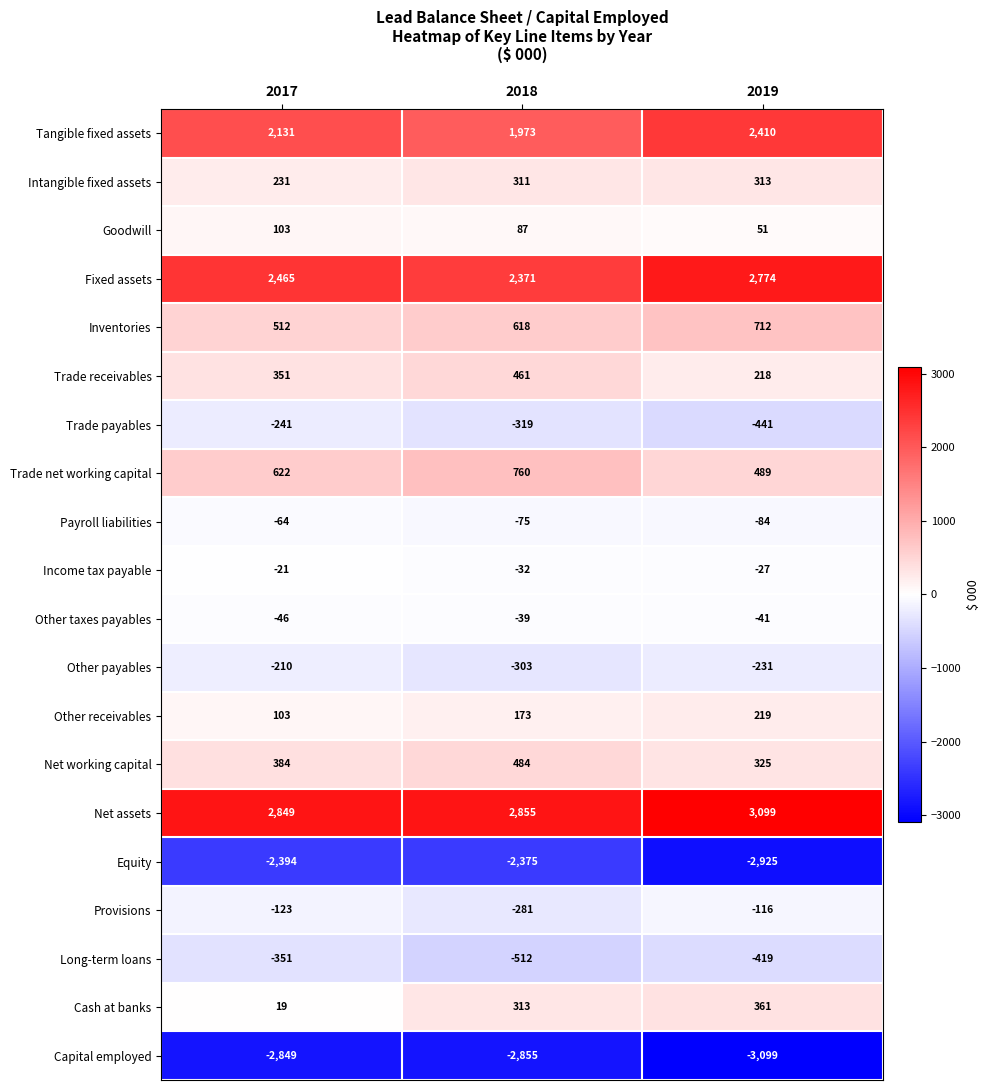

What is the maximum value for Payroll liabilities?

-64